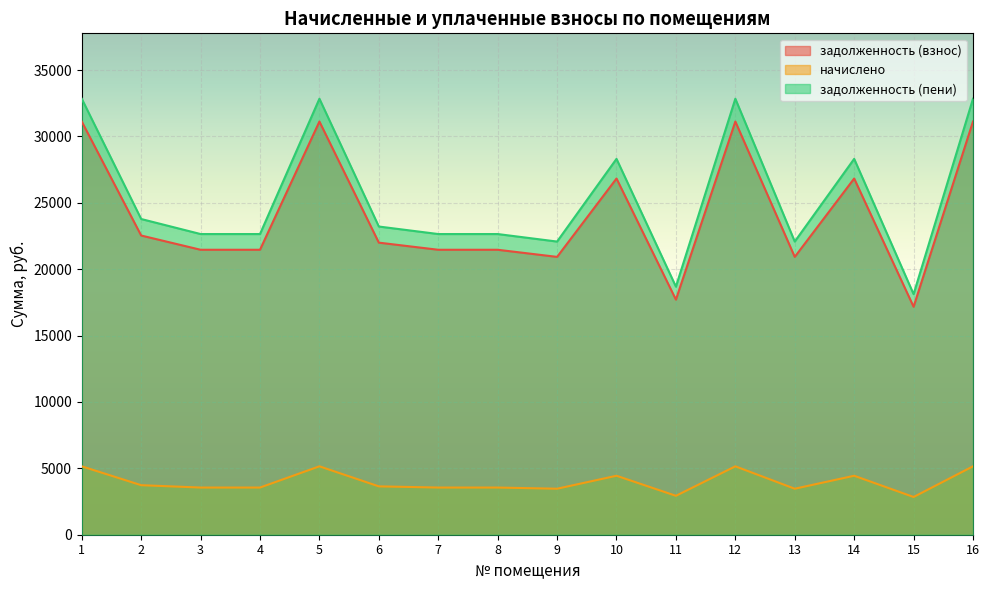

List the series in order of their peak value, lowest first.

начислено, задолженность (взнос), задолженность (пени)